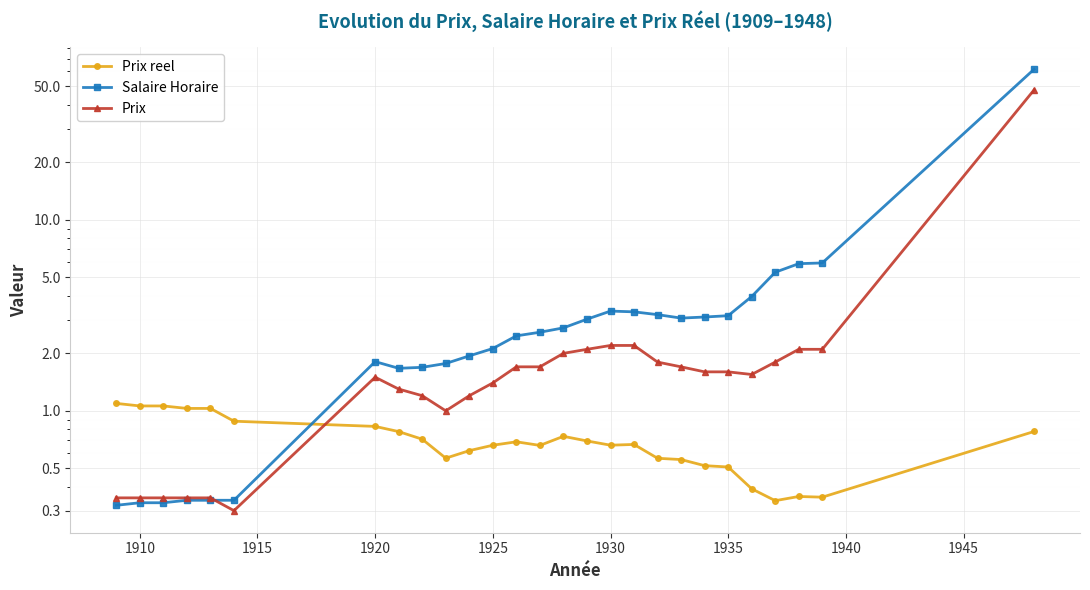

Reading left to right, what are all the values shown in this chart?

Prix reel: 1.1	1.1	1.1	1.0	1.0	0.9	0.8	0.8	0.7	0.6	0.6	0.7	0.7	0.7	0.7	0.7	0.7	0.7	0.6	0.6	0.5	0.5	0.4	0.3	0.4	0.4	0.8
Salaire Horaire: 0.3	0.3	0.3	0.3	0.3	0.3	1.8	1.7	1.7	1.8	1.9	2.1	2.5	2.6	2.7	3.0	3.3	3.3	3.2	3.1	3.1	3.1	4.0	5.3	5.9	6.0	61.6
Prix: 0.3	0.3	0.3	0.3	0.3	0.3	1.5	1.3	1.2	1.0	1.2	1.4	1.7	1.7	2.0	2.1	2.2	2.2	1.8	1.7	1.6	1.6	1.6	1.8	2.1	2.1	48.0